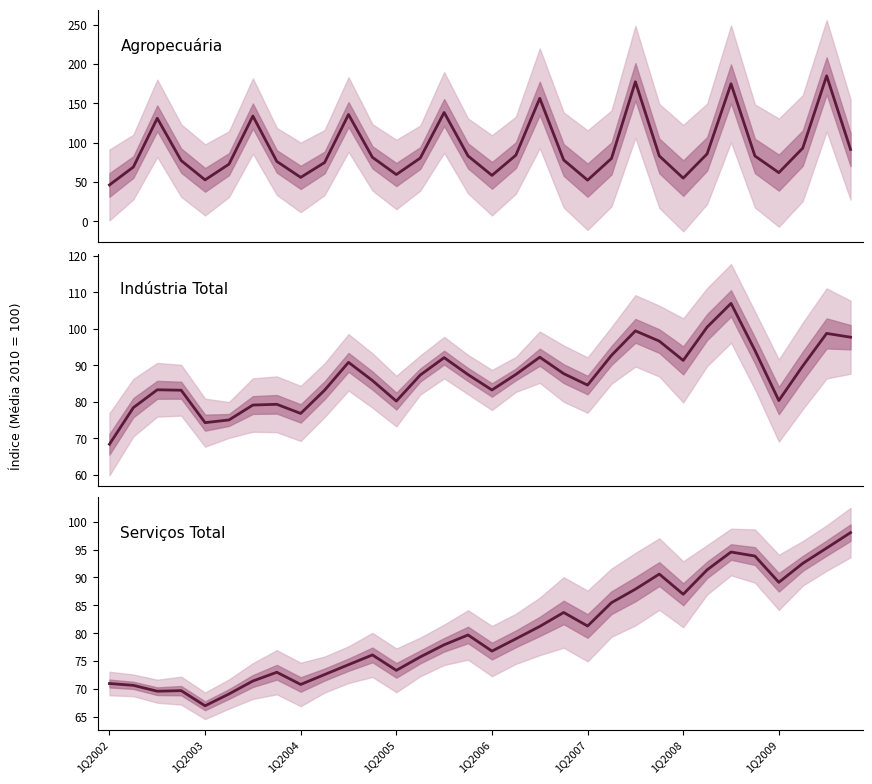

Is the value of Indústria Total at 1Q2005 greater than the value of Serviços Total at 16?

Yes